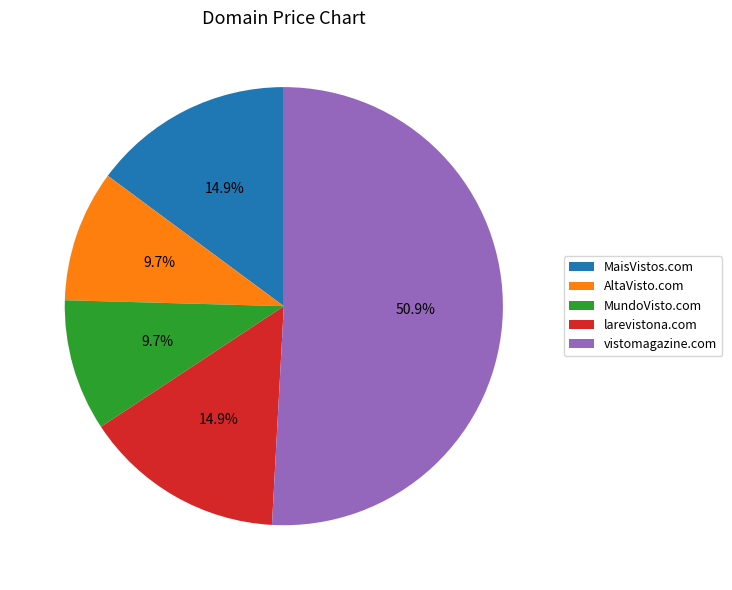

What is the largest slice in the pie chart?

vistomagazine.com